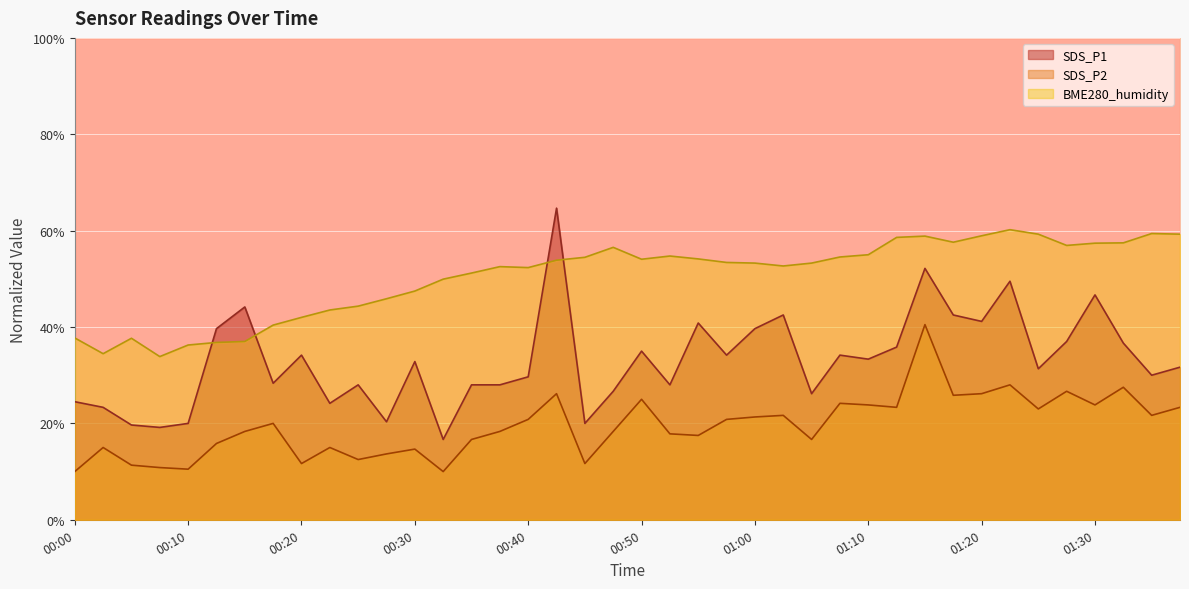

The BME280_humidity series shows 44.9 at 00:02. True or false?

False